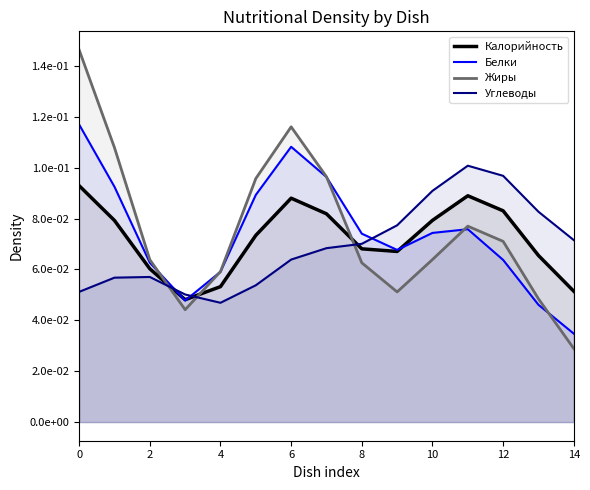

True or false: Белки has a value of 0.1 at 14.

False